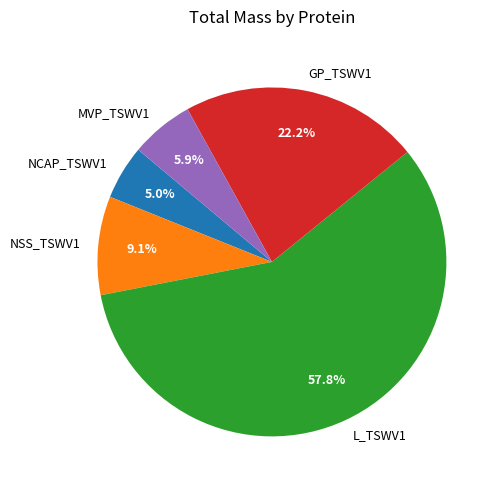

To the nearest percent, what is the average slice percentage?

20%